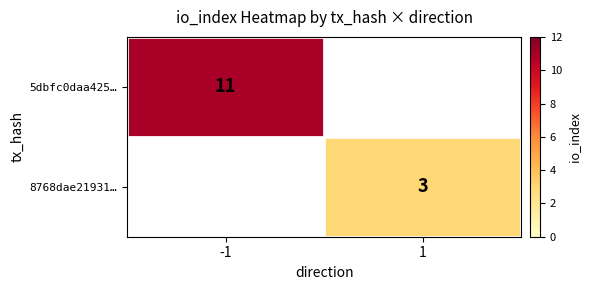

True or false: 5dbfc0daa425… has a value of 16 at -1.

False